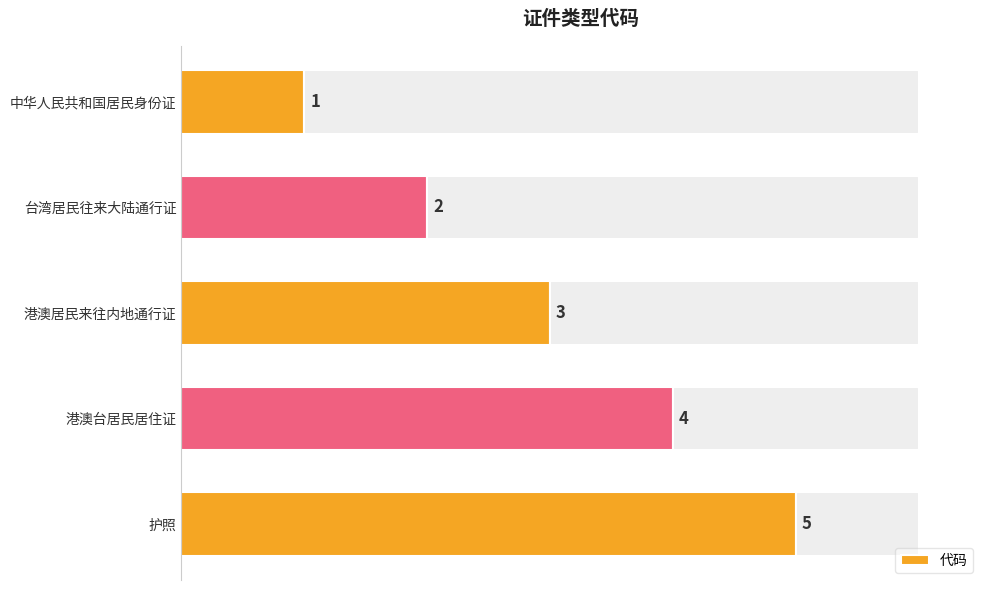

At which label is 代码 closest to 3?

港澳居民来往内地通行证